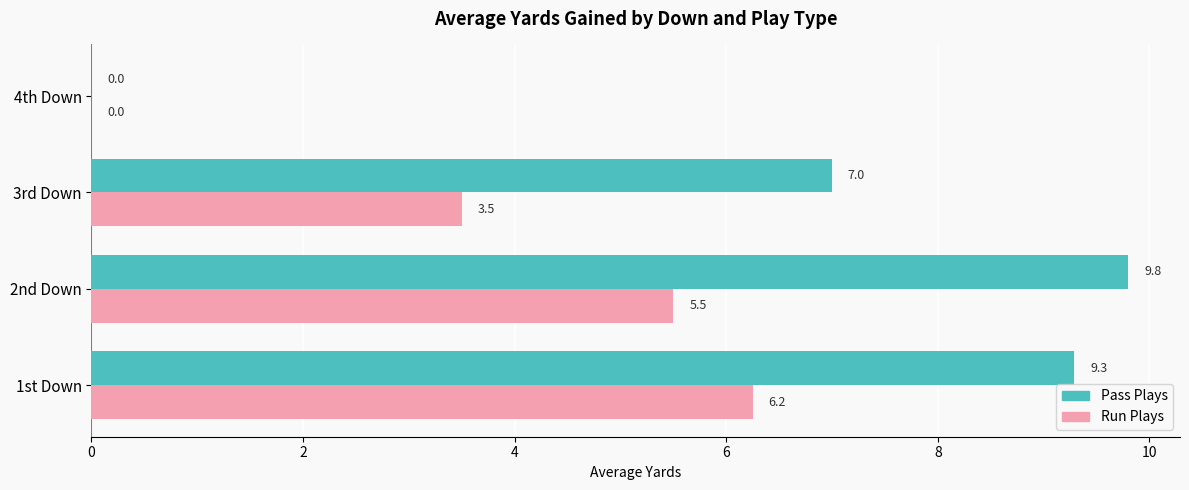

How many data points does each series have?

4